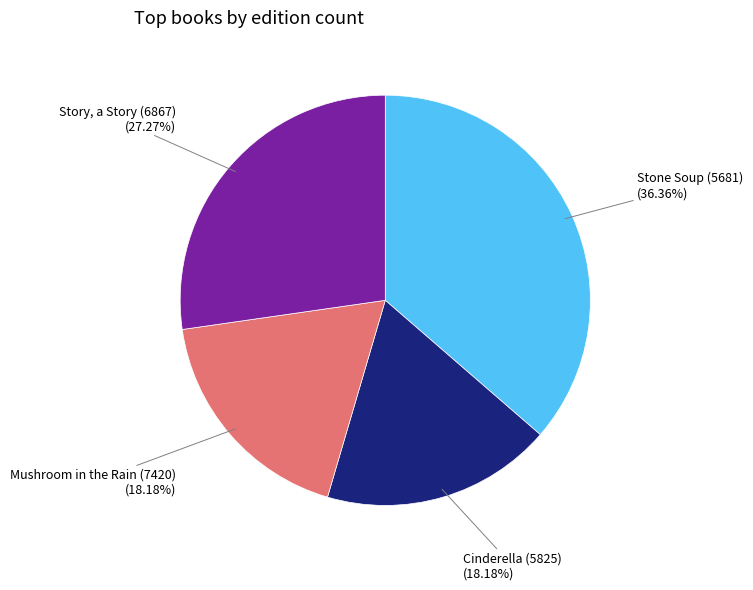

How many slices are in this pie chart?

4